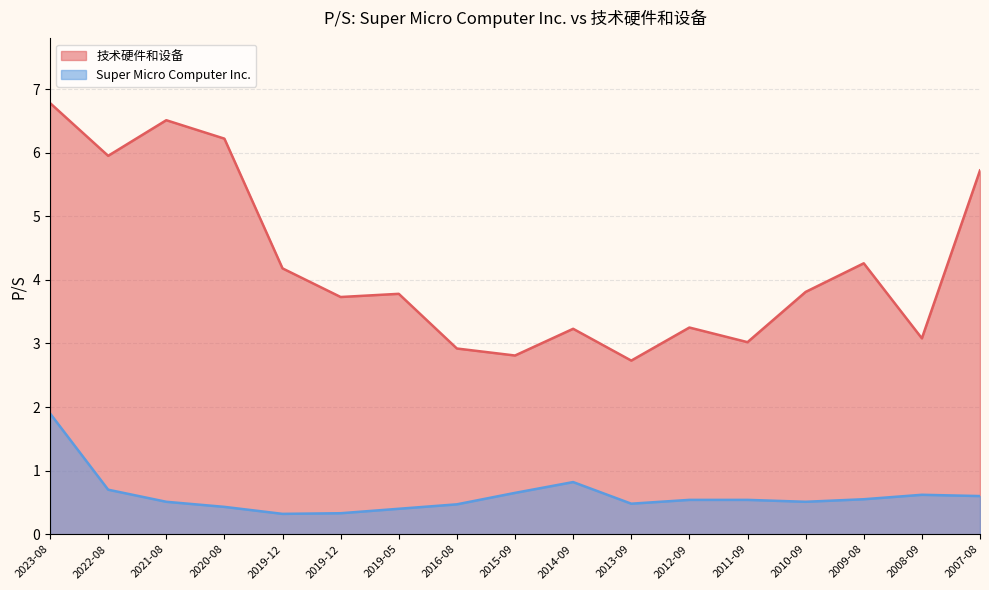

At which category is the sum across all series the highest?

2023-08